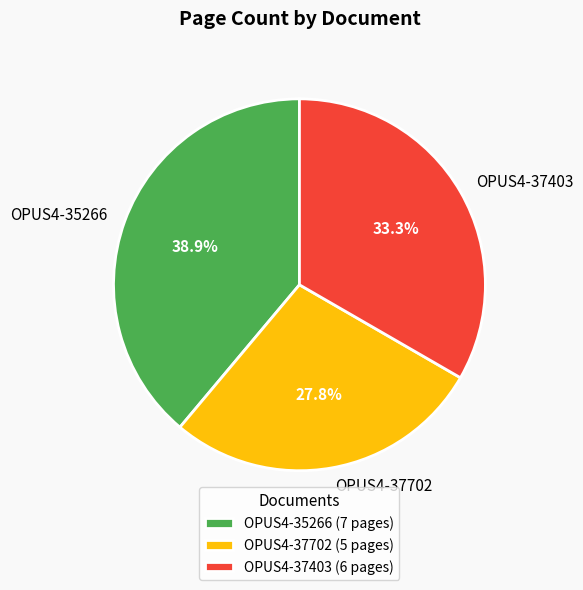

How many segments does this pie chart have?

3